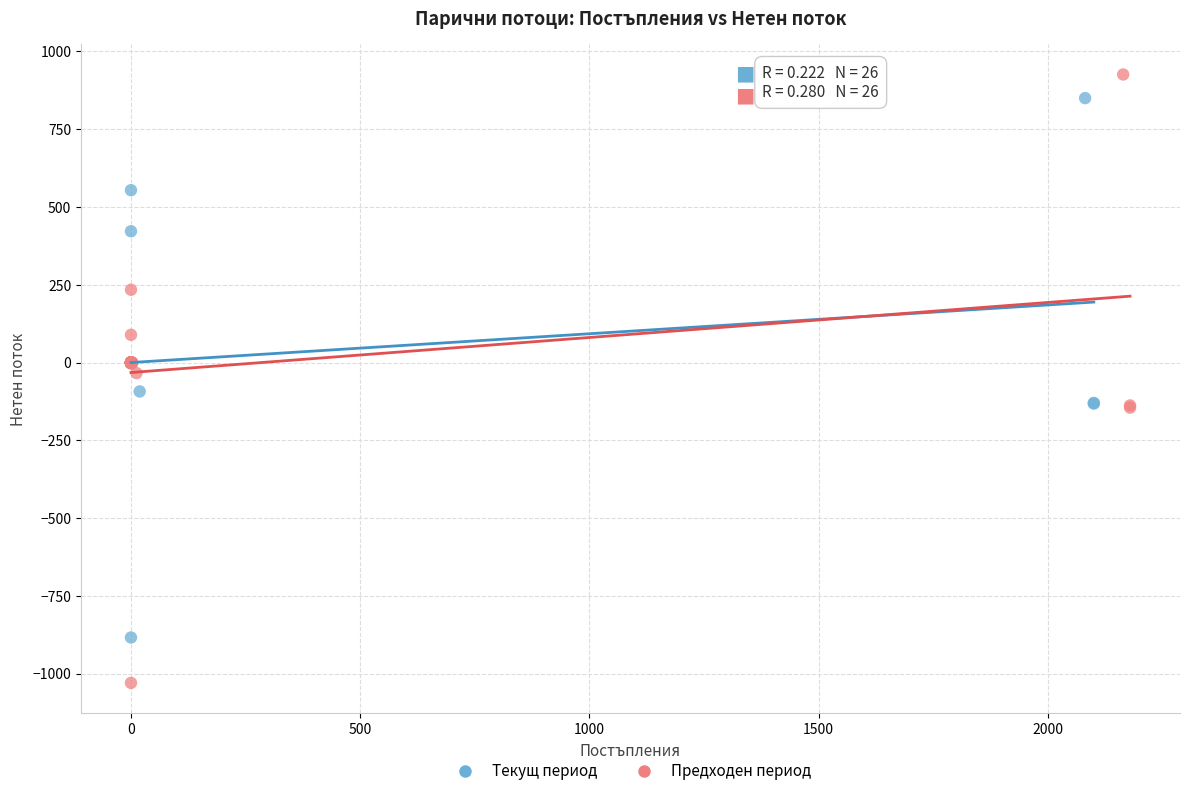

Which series contains the lowest Y value?

Предходен период